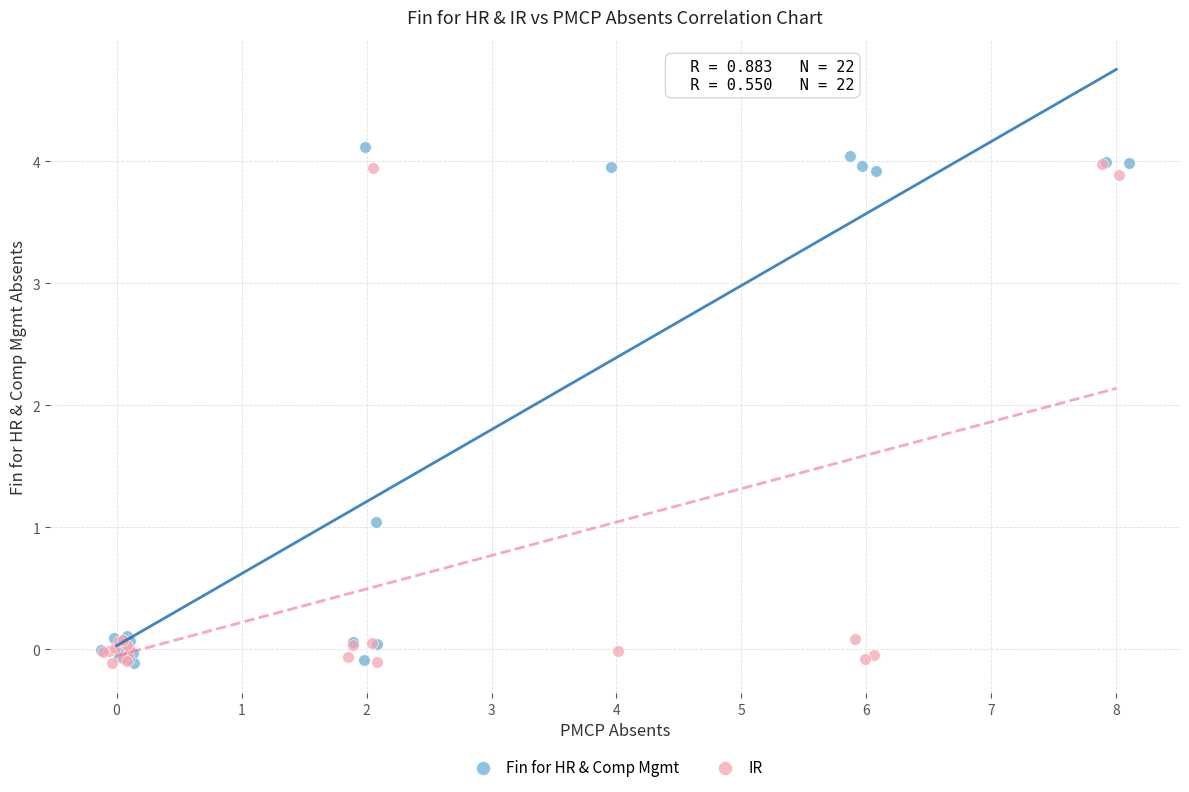

What are all the series names shown in the legend?

Fin for HR & Comp Mgmt, IR